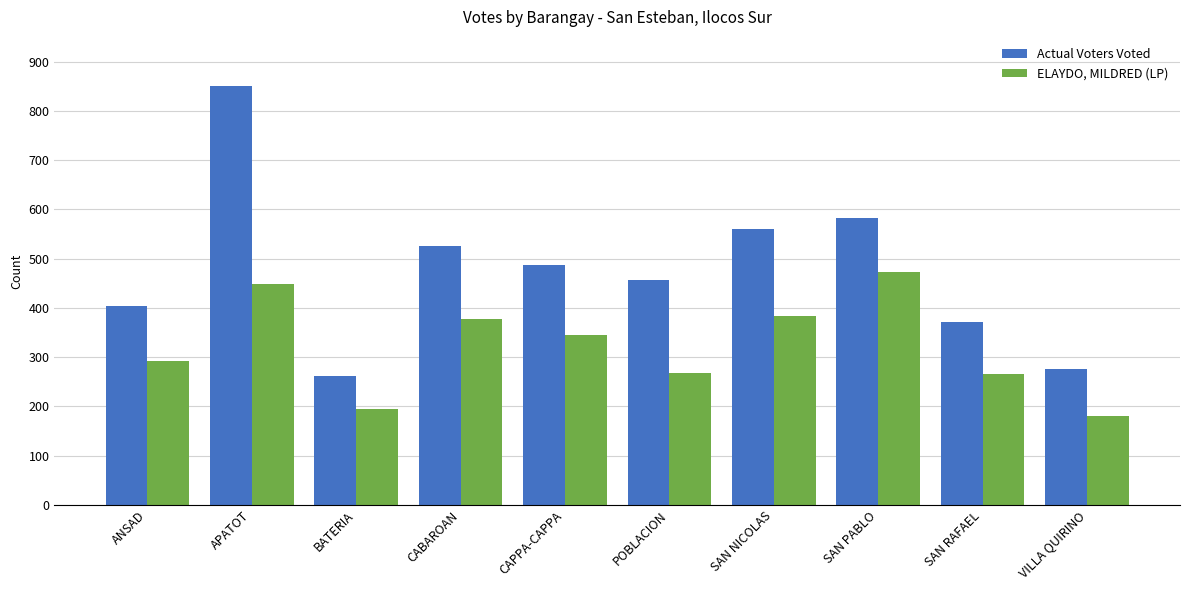

What is the sum of the ELAYDO, MILDRED (LP) values at POBLACION and CABAROAN?

645